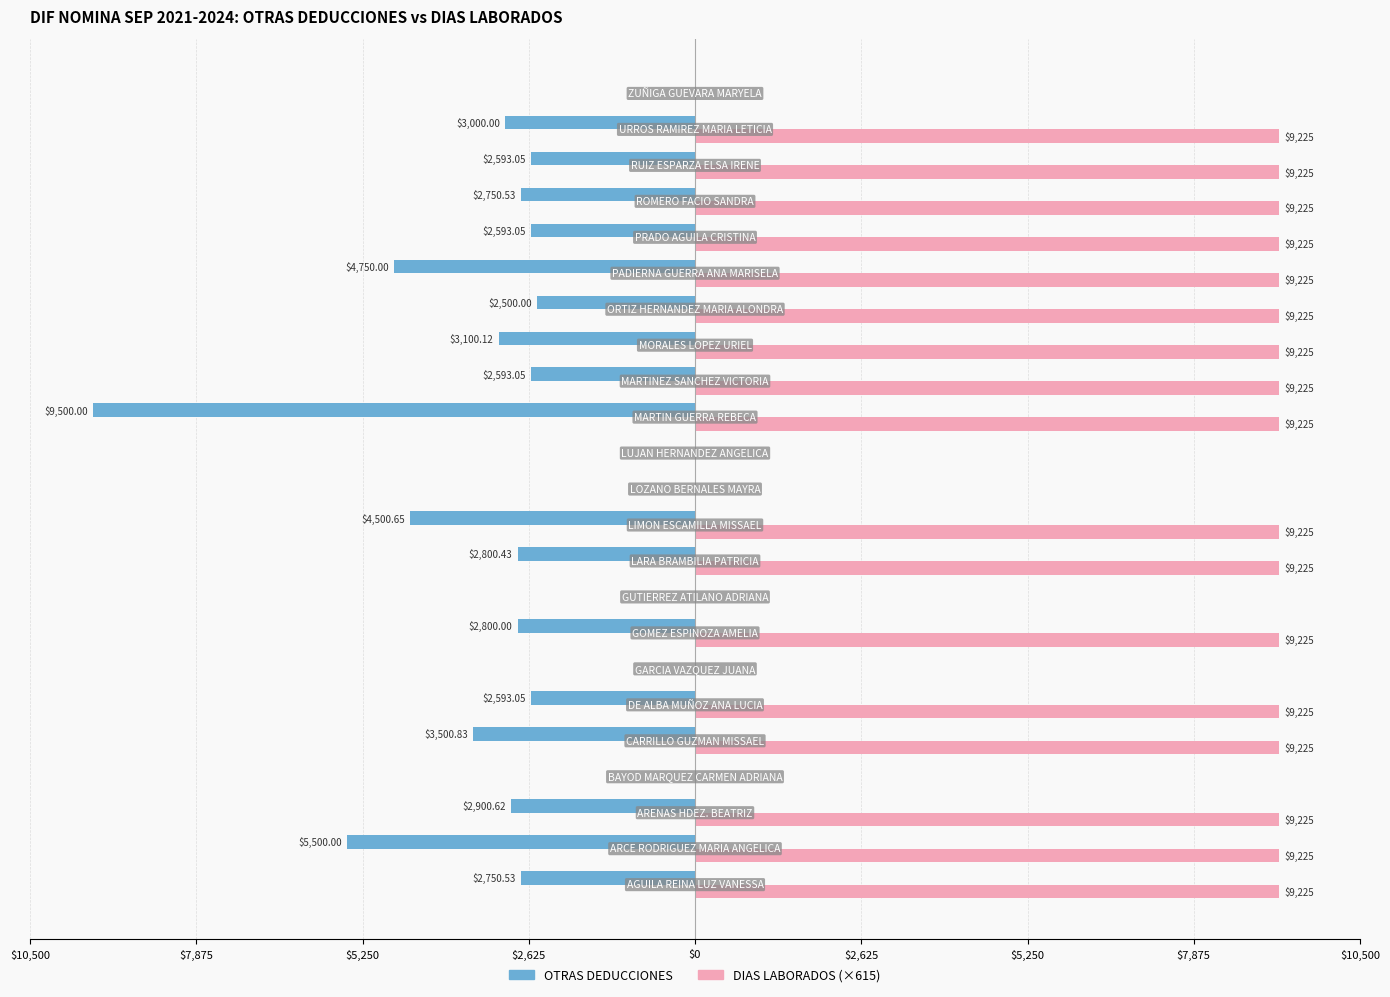

What are all the series names shown in the legend?

OTRAS DEDUCCIONES, DIAS LABORADOS (×615)